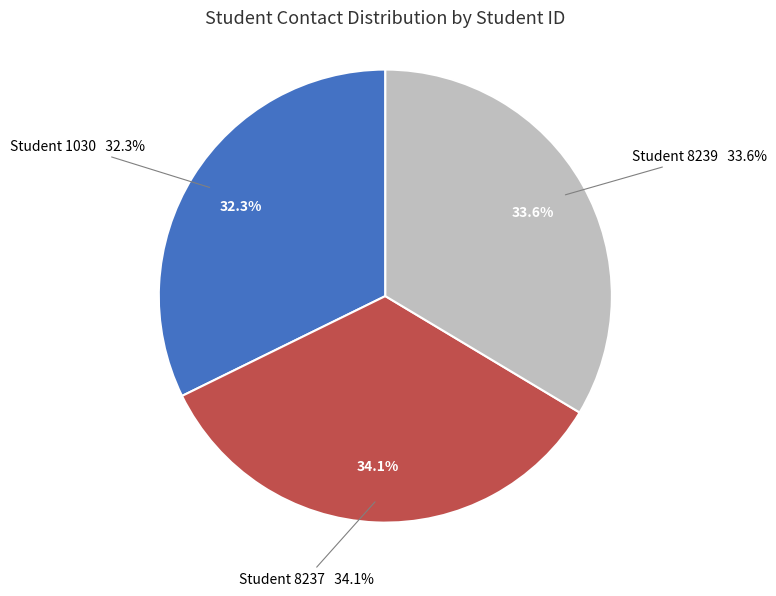

Combined, do 1030 and 8239 account for over 50%?

Yes